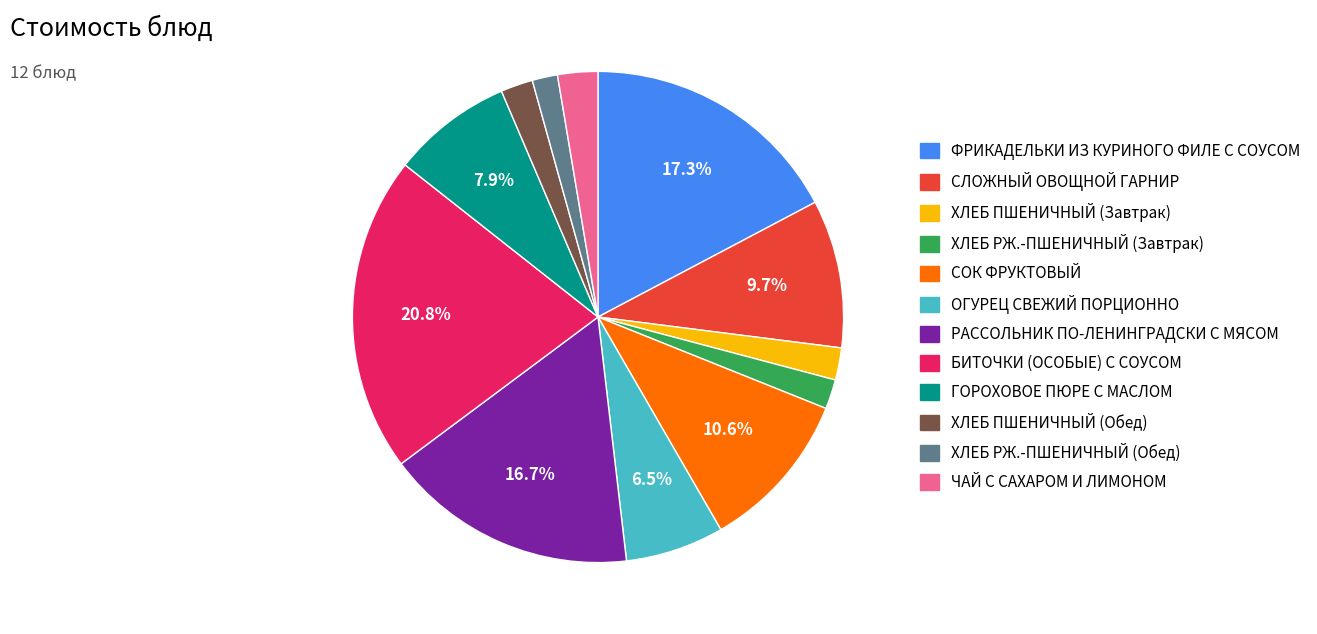

Does ФРИКАДЕЛЬКИ ИЗ КУРИНОГО ФИЛЕ С СОУСОМ represent more than half of the total?

No